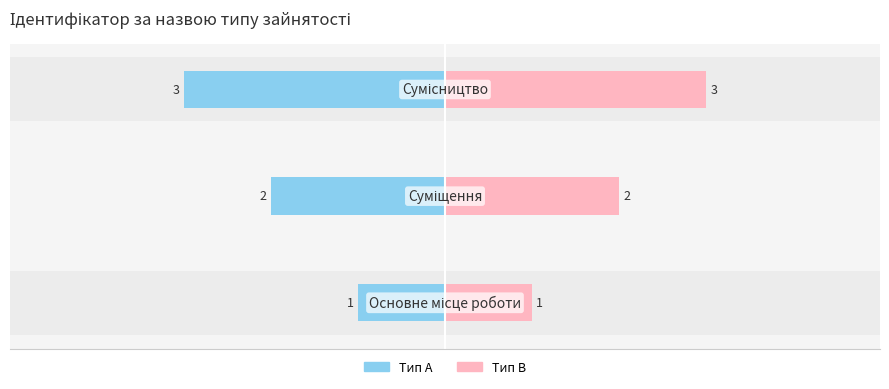

What is the average value?

2